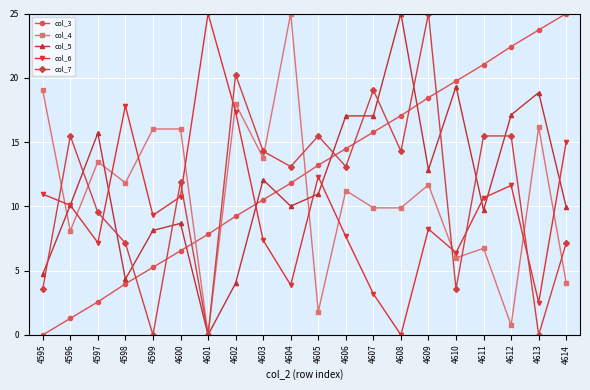

At which category is the sum across all series the highest?

4609